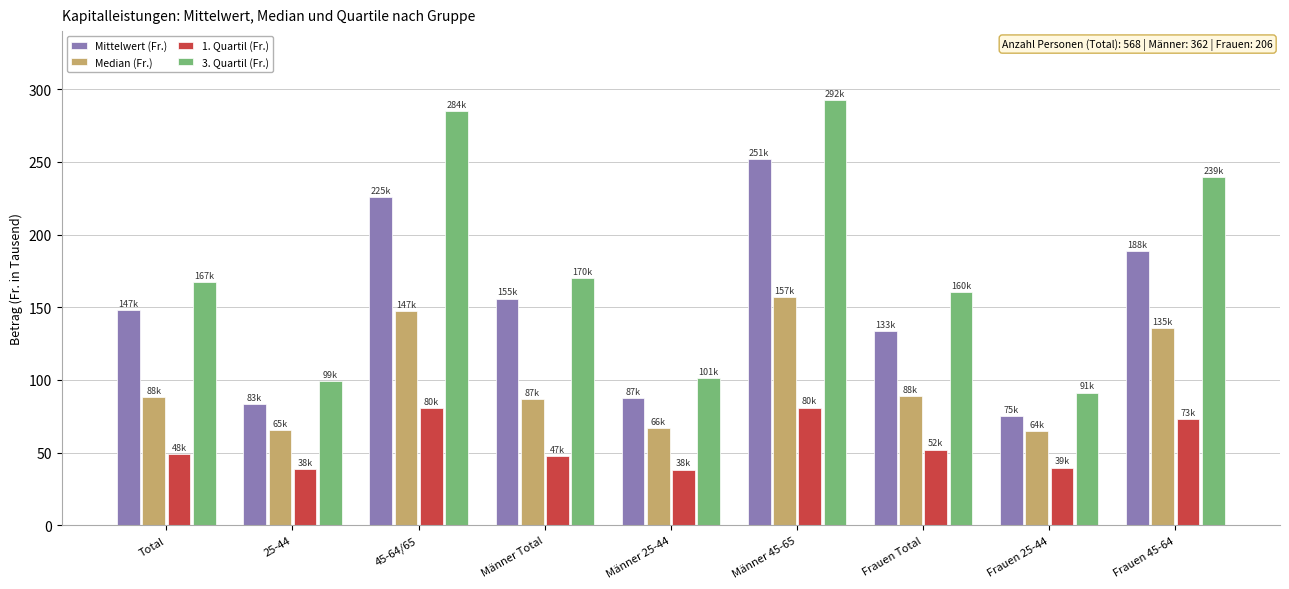

List the series in order of their overall mean, highest first.

3. Quartil (Fr.), Mittelwert (Fr.), Median (Fr.), 1. Quartil (Fr.)